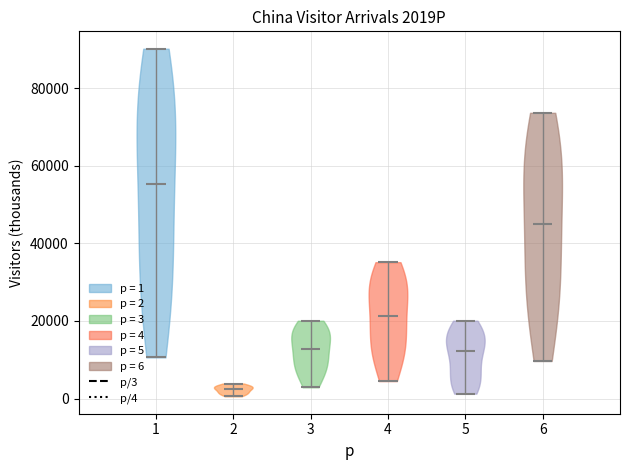

What is the highest point the violin at x = 2 reaches on the y-axis? The values are not printed on the chart, so give them approximately, as read against the axis.

4000